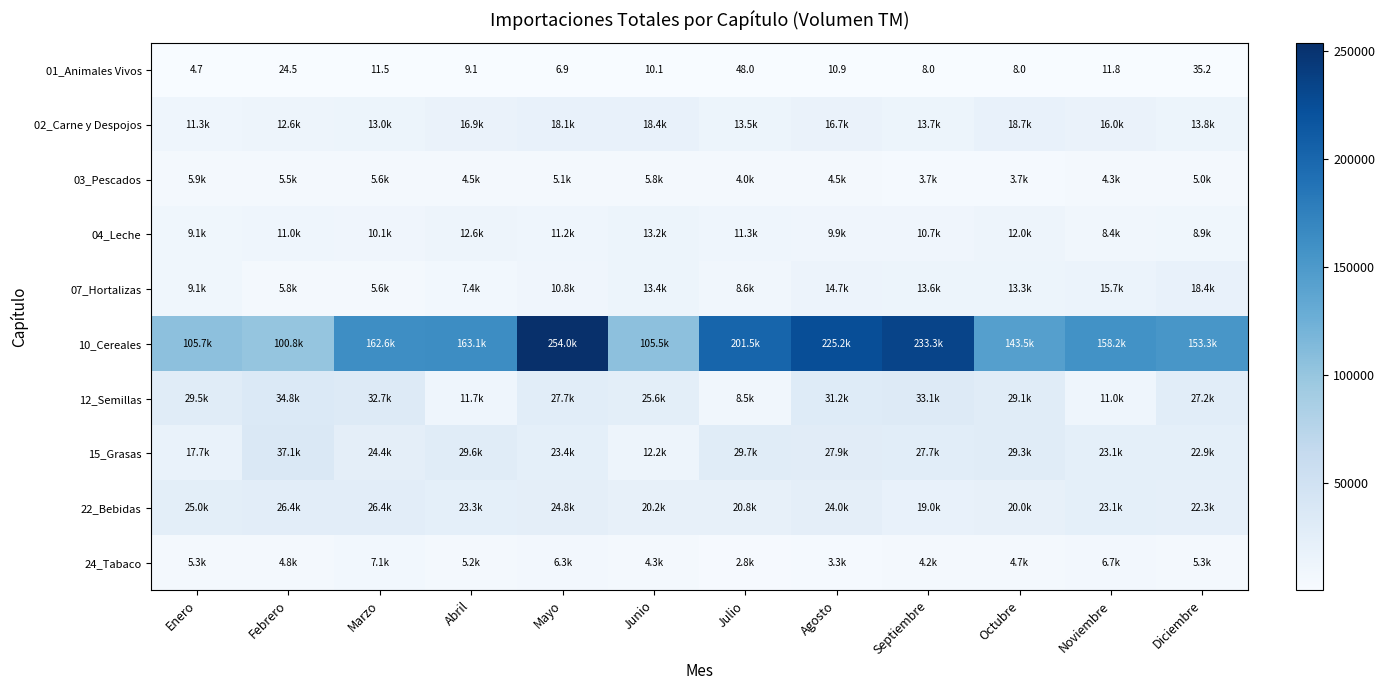

Which category has the highest value in the 01_Animales Vivos series?

Julio